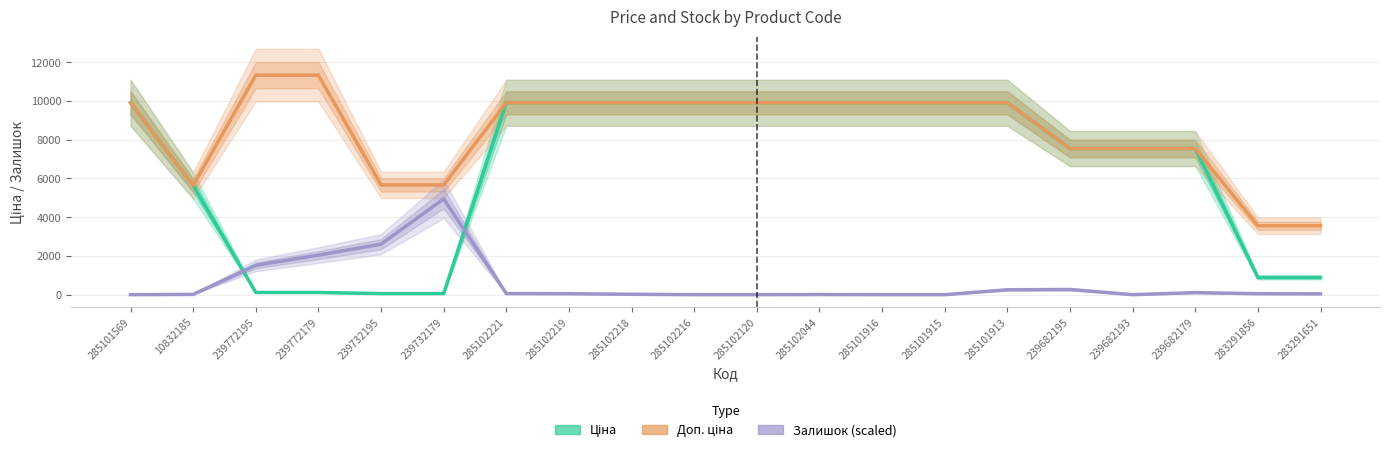

How many values in Залишок (scaled) are above zero?

14